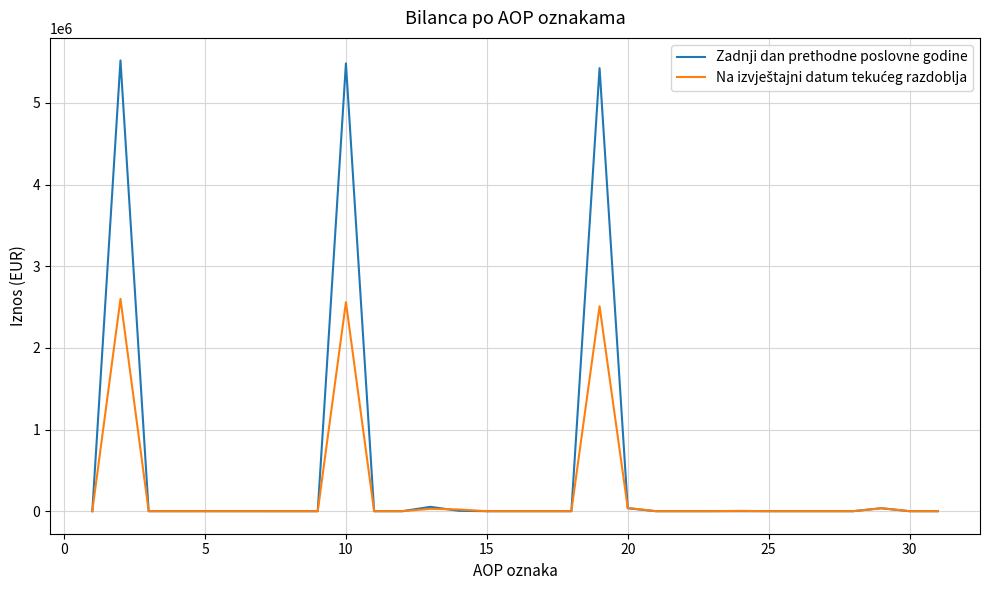

What is the maximum value for Zadnji dan prethodne poslovne godine?

5520840